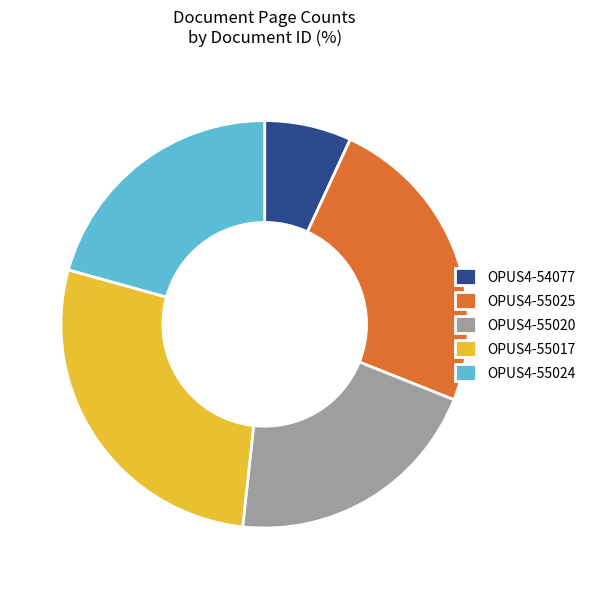

How many slices are in this pie chart?

5